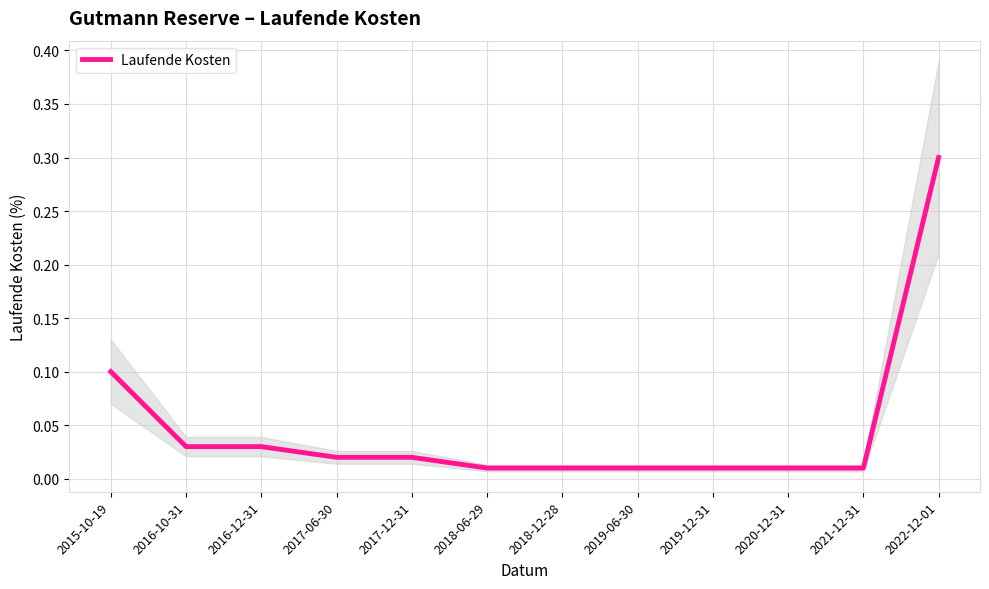

Count the number of categories in the chart.

12